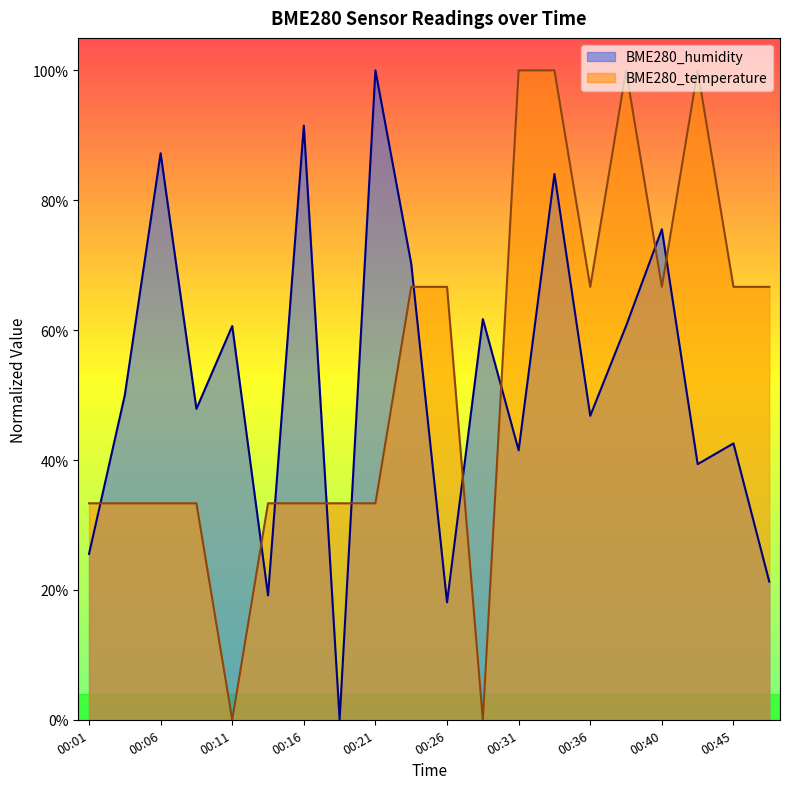

Between 00:04 and 00:33, which series saw the biggest shift?

BME280_temperature